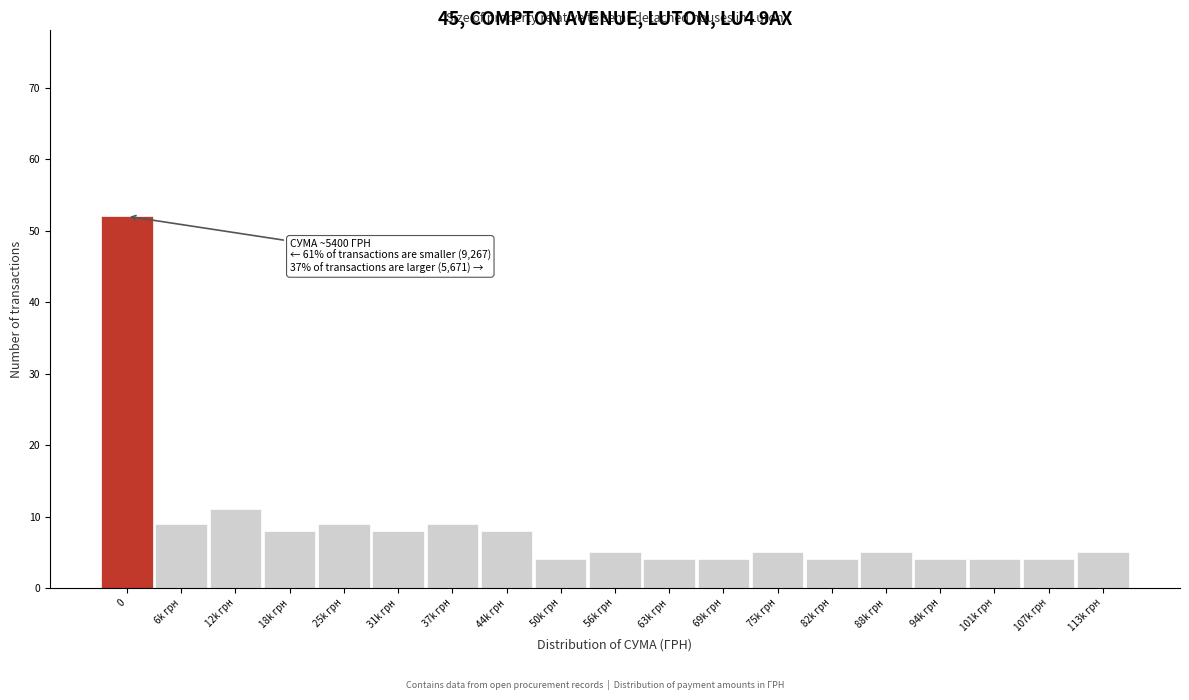

Reading right to left, what are all the values shown in this chart?

5	4	4	4	5	4	5	4	4	5	4	8	9	8	9	8	11	9	52